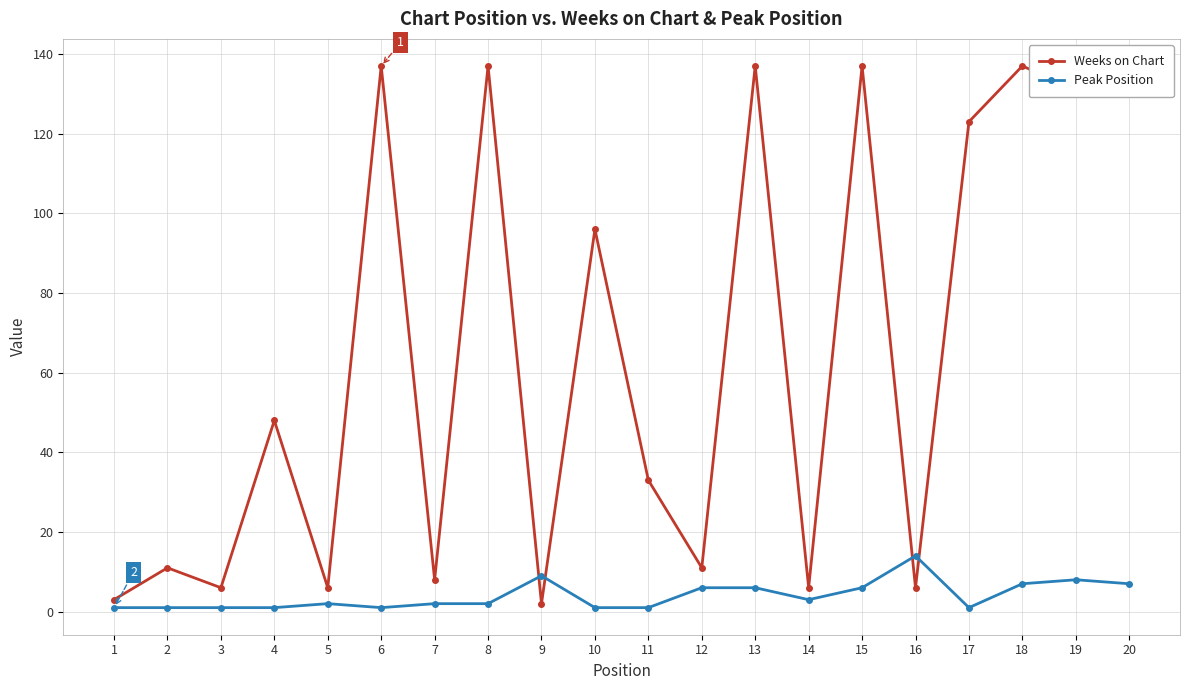

Is the value of Weeks on Chart at 12 greater than the value of Peak Position at 3?

Yes